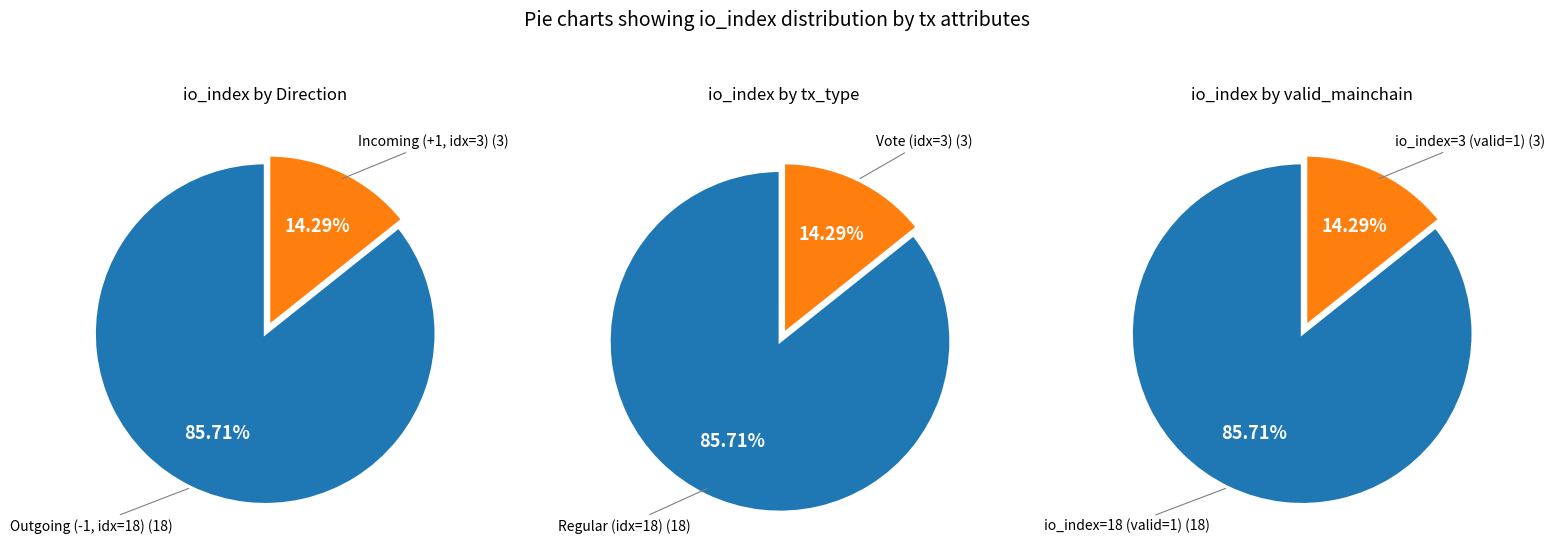

How many segments does this pie chart have?

2